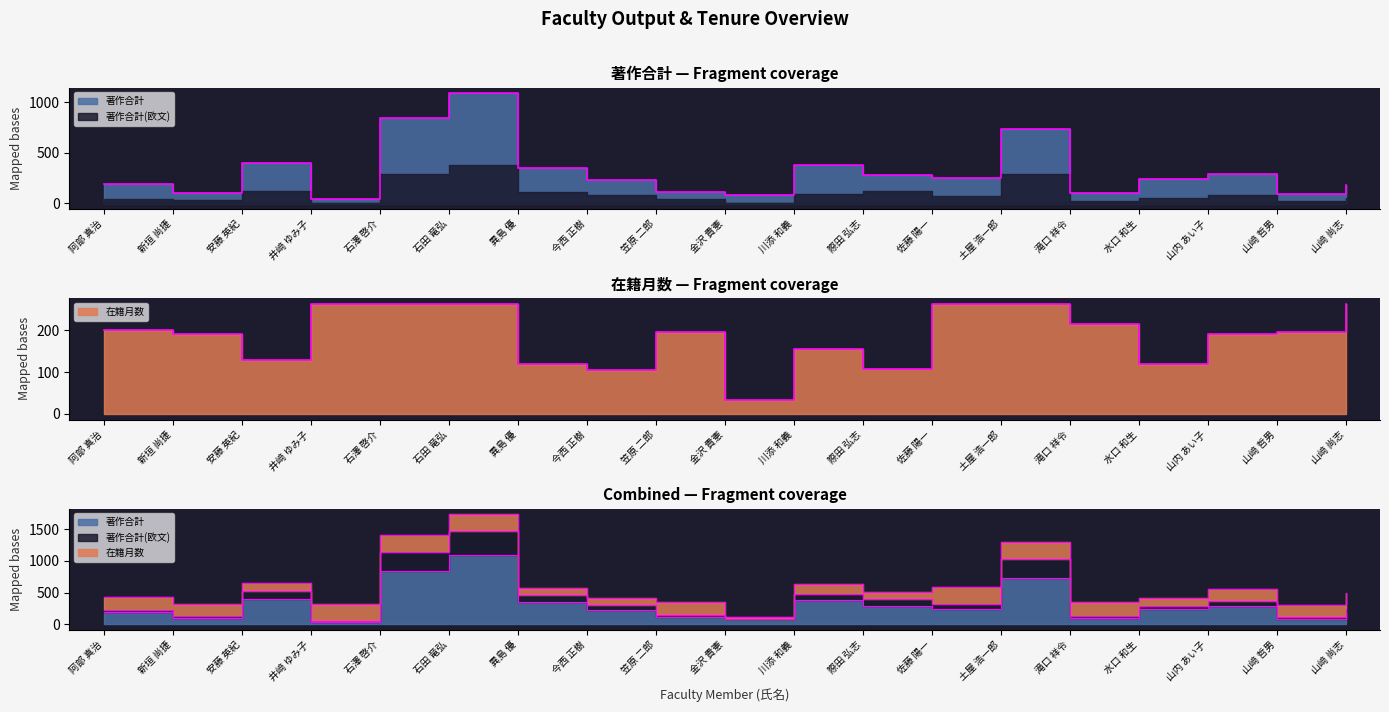

What is the difference between the second highest and second lowest values in the 在籍月数 series?

158